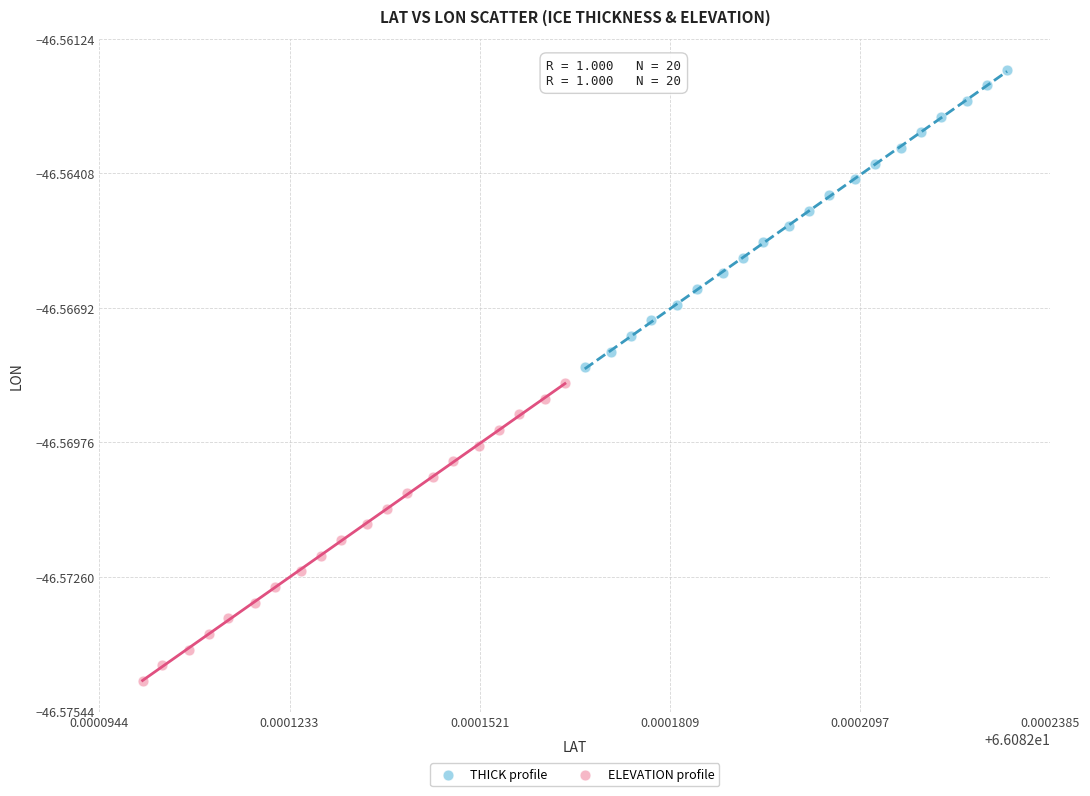

Which series contains the highest Y value?

THICK profile